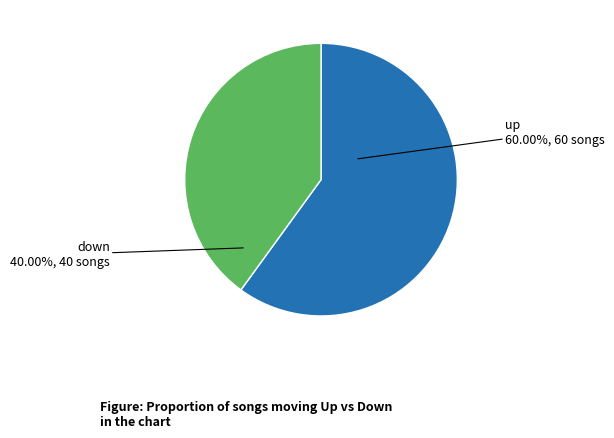

To the nearest percent, what percentage of the pie is down?

40%